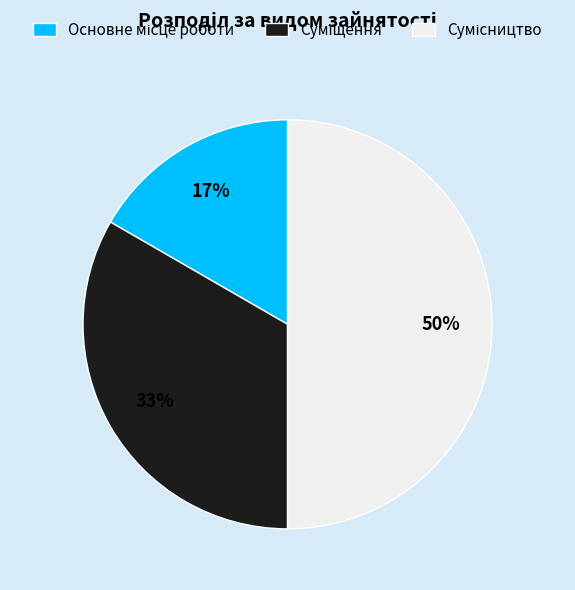

To the nearest percent, what is the average slice percentage?

33%